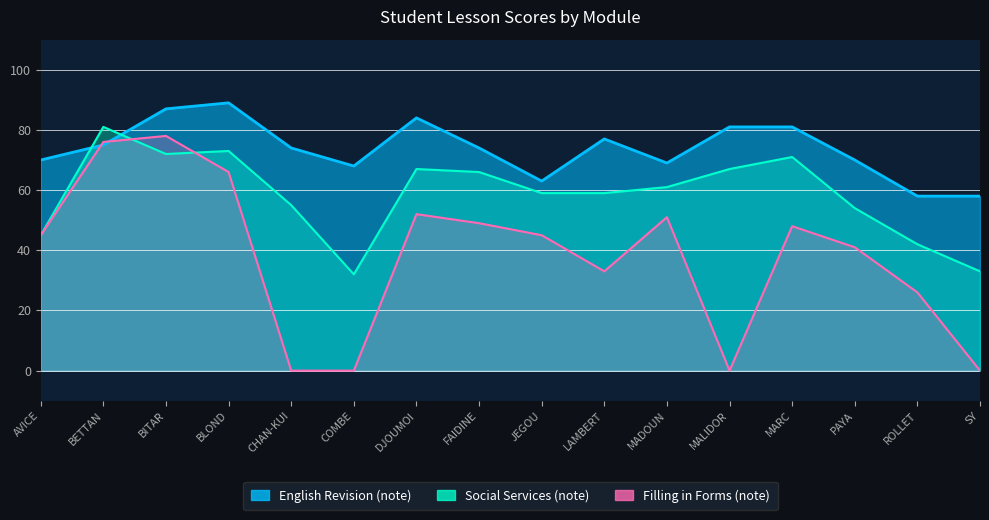

Does the chart have visible grid lines?

Yes